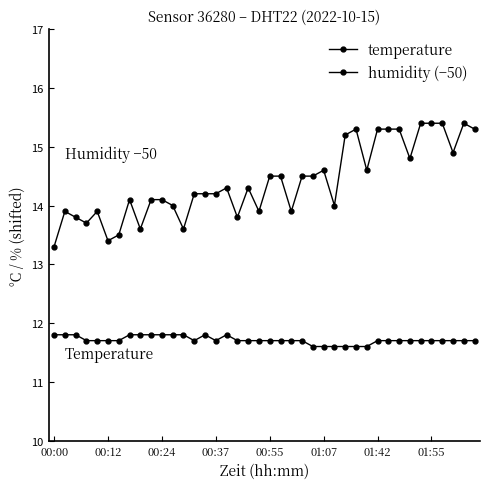

What is the minimum value shown in the chart?

11.6